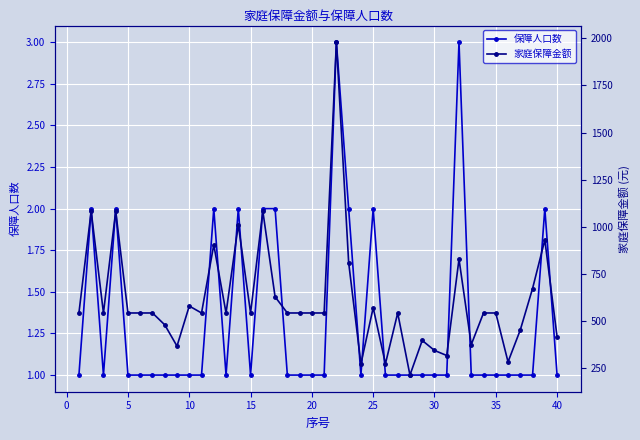

Reading left to right, extract all data points from this chart.

保障人口数: 1	2	1	2	1	1	1	1	1	1	1	2	1	2	1	2	2	1	1	1	1	3	2	1	2	1	1	1	1	1	1	3	1	1	1	1	1	1	2	1
家庭保障金额: 541	1082	541	1082	541	541	541	478	365	578	541	903	541	1010	541	1082	627	541	541	541	541	1980	809	271	569	271	541	211	395	342	315	827	373	541	541	281	451	671	929	415